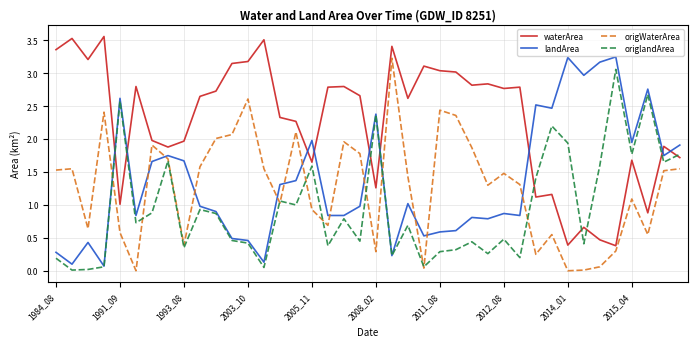

True or false: waterArea and origlandArea cross at least once.

True